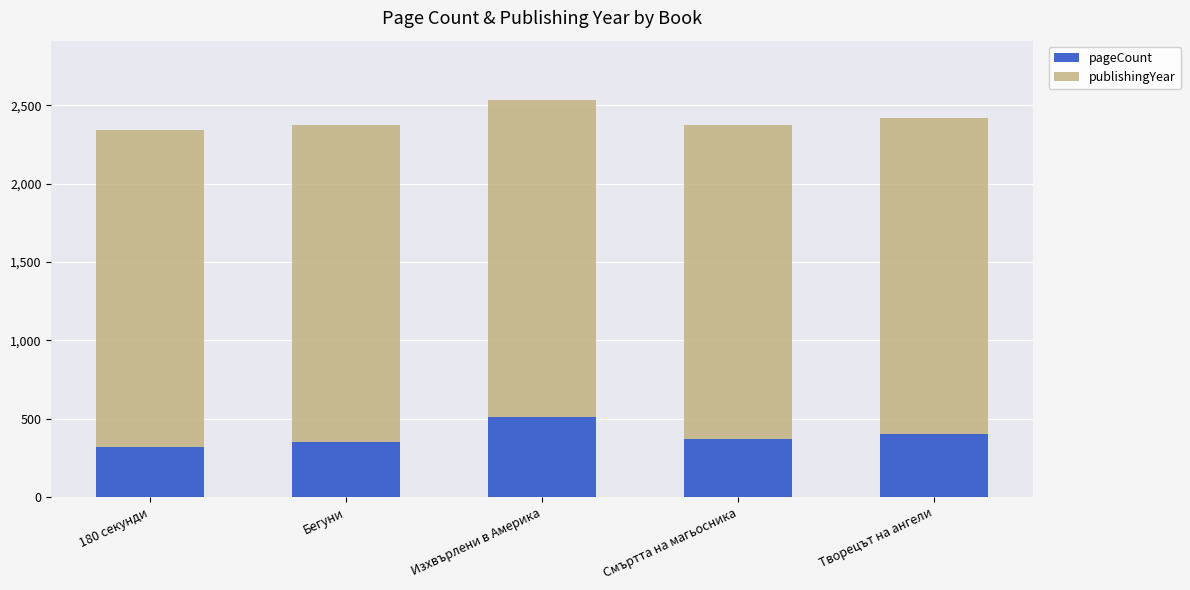

How many bars are there in total?

5